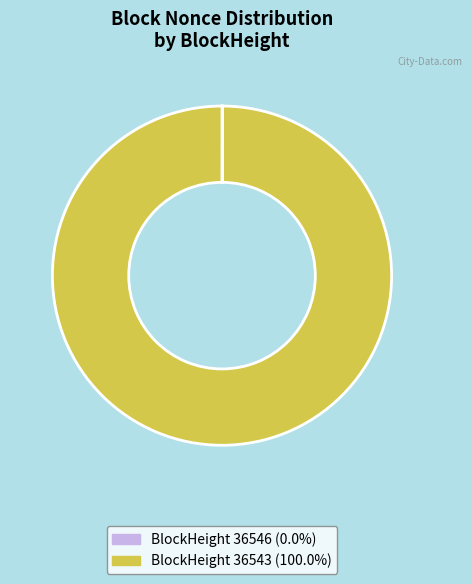

Is there a majority slice in this chart?

Yes